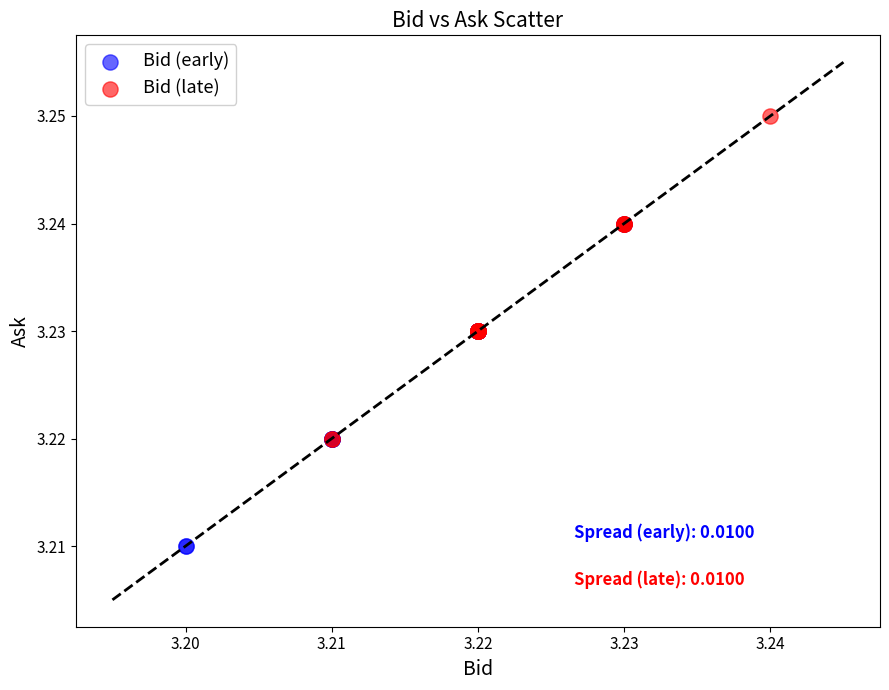

Which series reaches the maximum Y coordinate?

Bid (late)